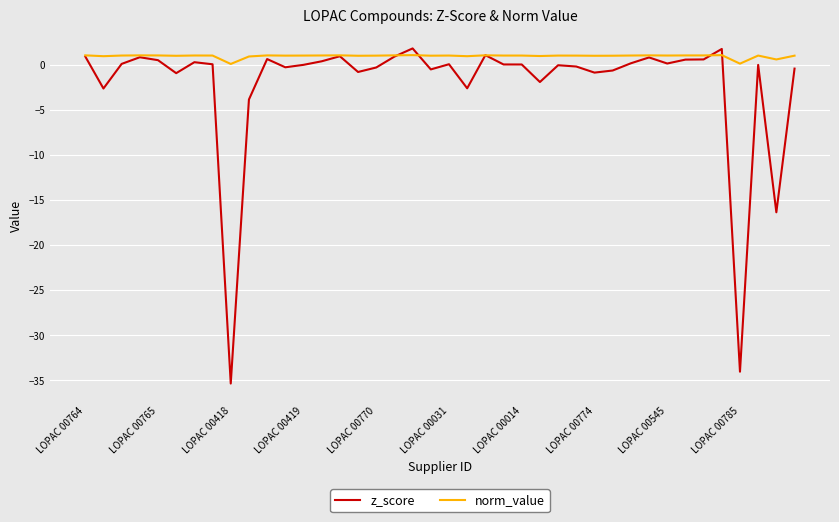

What is the smallest value displayed?

-35.4